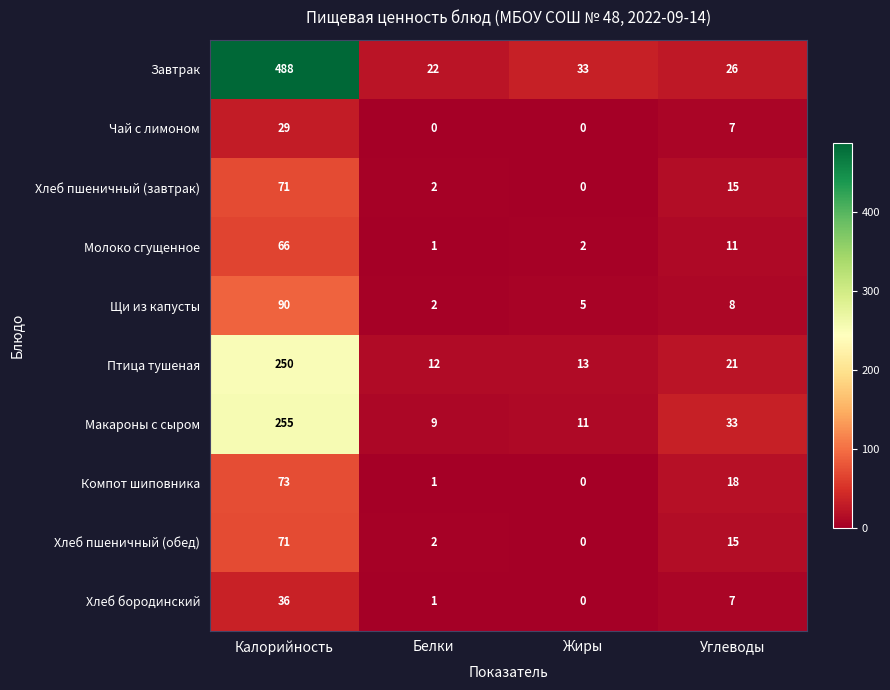

At which category does the chart reach its peak across all series?

Калорийность